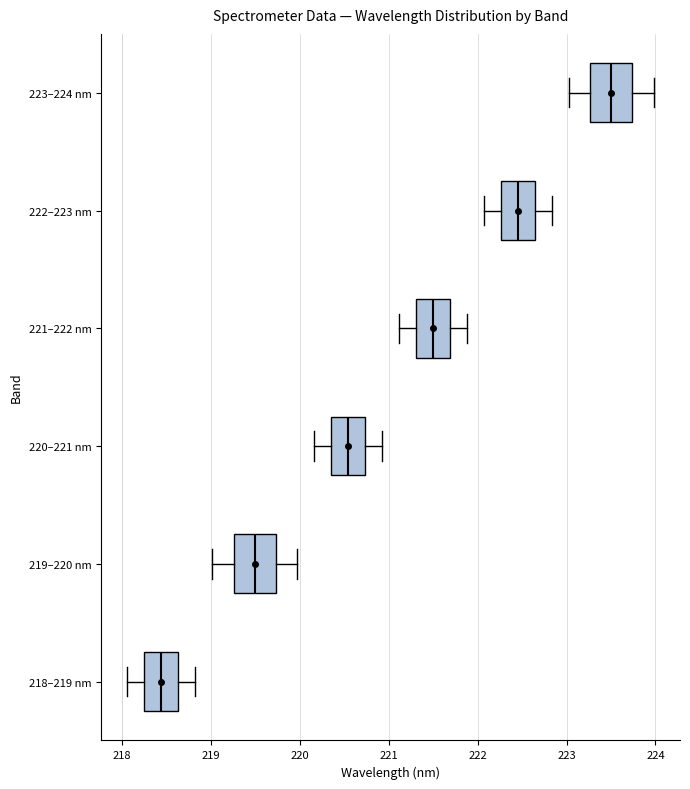

Reading bottom to top, read every box against the x-axis: the position of its median line, the range the box covers, and the ends of its whiskers. The values are not printed on the chart, so give them approximately, as read against the axis.

218–219 nm: median 218.4, box 218.3 to 218.6, whiskers 218.1 to 218.8
219–220 nm: median 219.5, box 219.3 to 219.7, whiskers 219.0 to 220.0
220–221 nm: median 220.5, box 220.4 to 220.7, whiskers 220.2 to 220.9
221–222 nm: median 221.5, box 221.3 to 221.7, whiskers 221.1 to 221.9
222–223 nm: median 222.5, box 222.3 to 222.6, whiskers 222.1 to 222.8
223–224 nm: median 223.5, box 223.3 to 223.7, whiskers 223.0 to 224.0